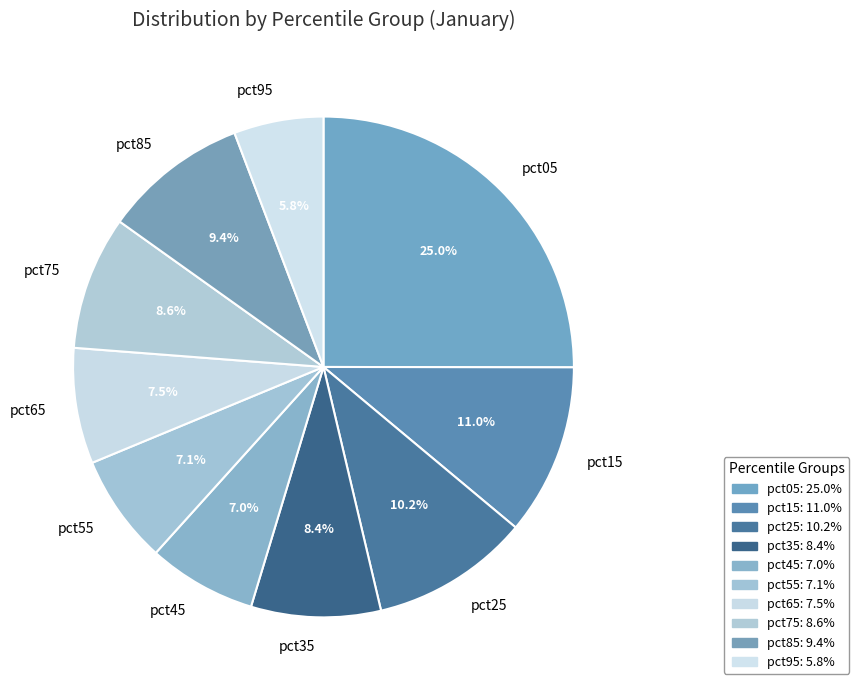

Does pct95 account for over 50% of the chart?

No